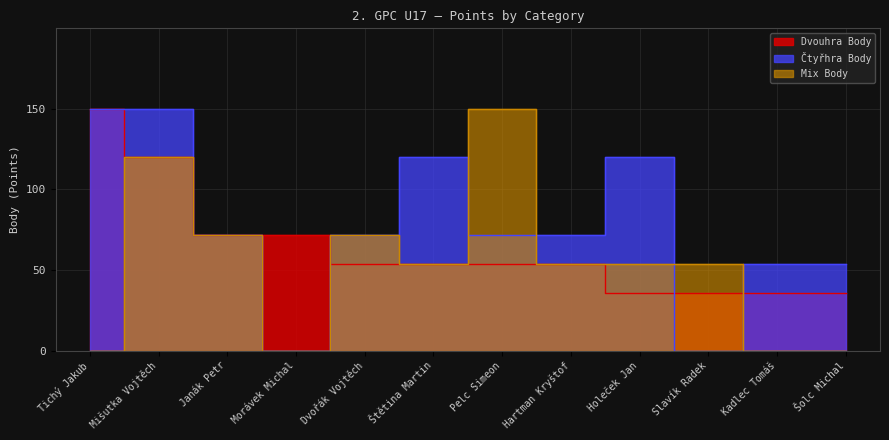

At Janák Petr, list the series in order from smallest to largest.

Dvouhra Body, Čtyřhra Body, Mix Body